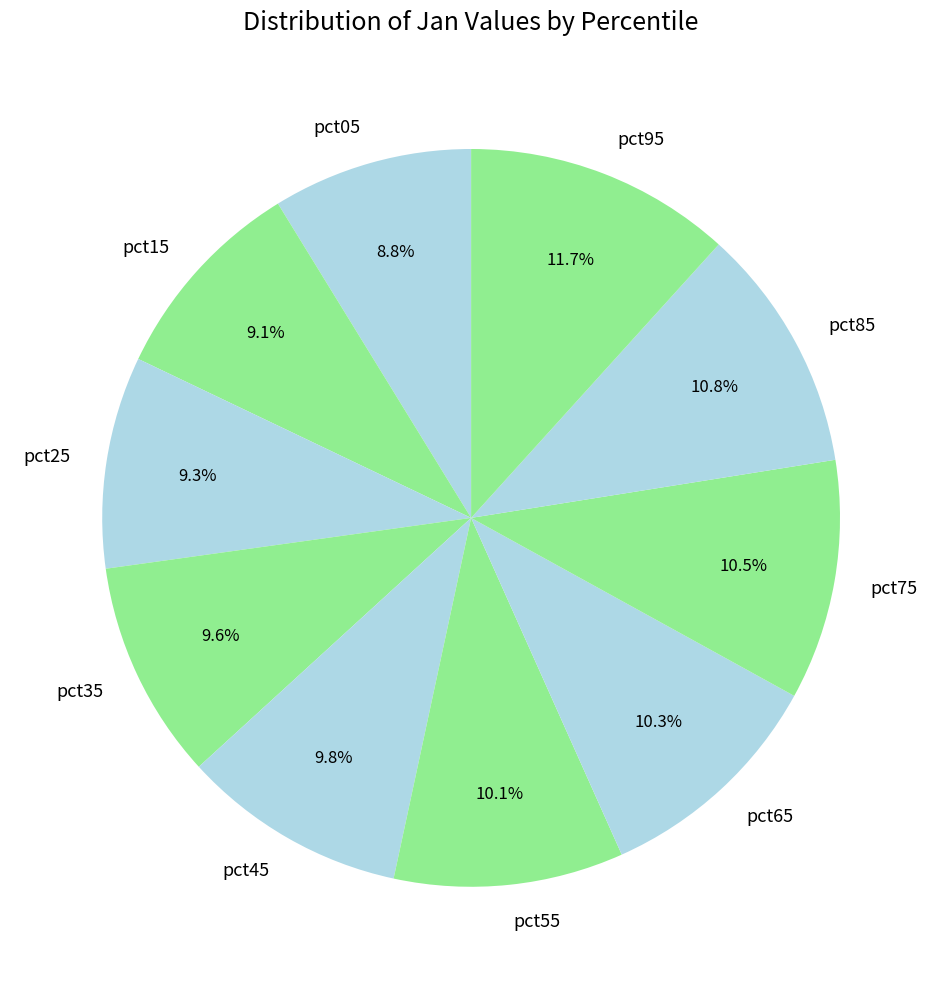

To the nearest percent, what is the average slice percentage?

10%